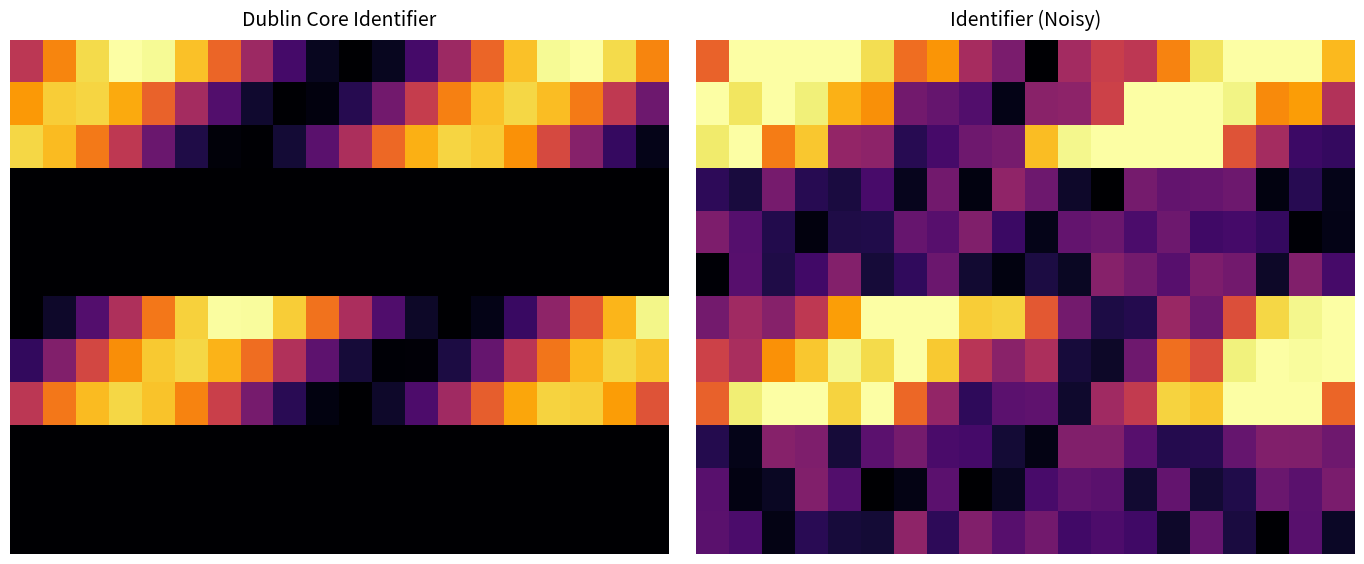

How many data points does each series have?

20